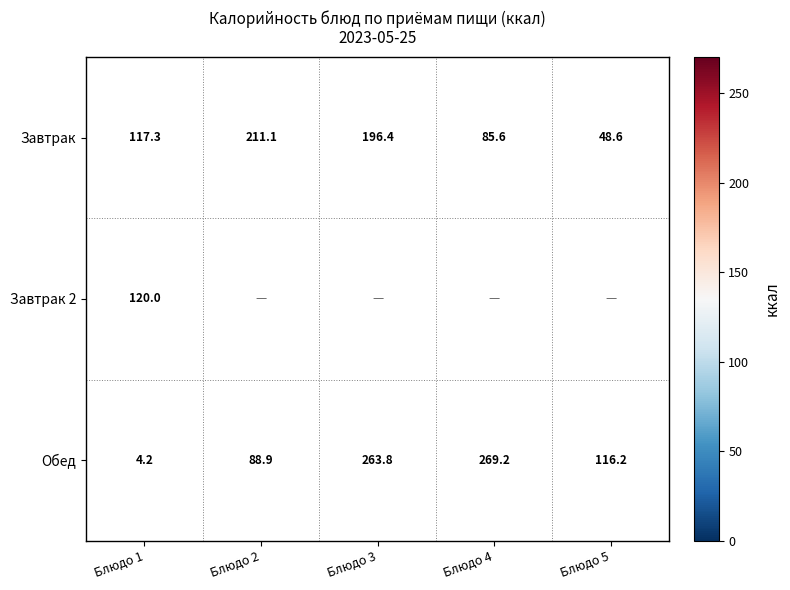

How many values in the Завтрак series are below 117?

2